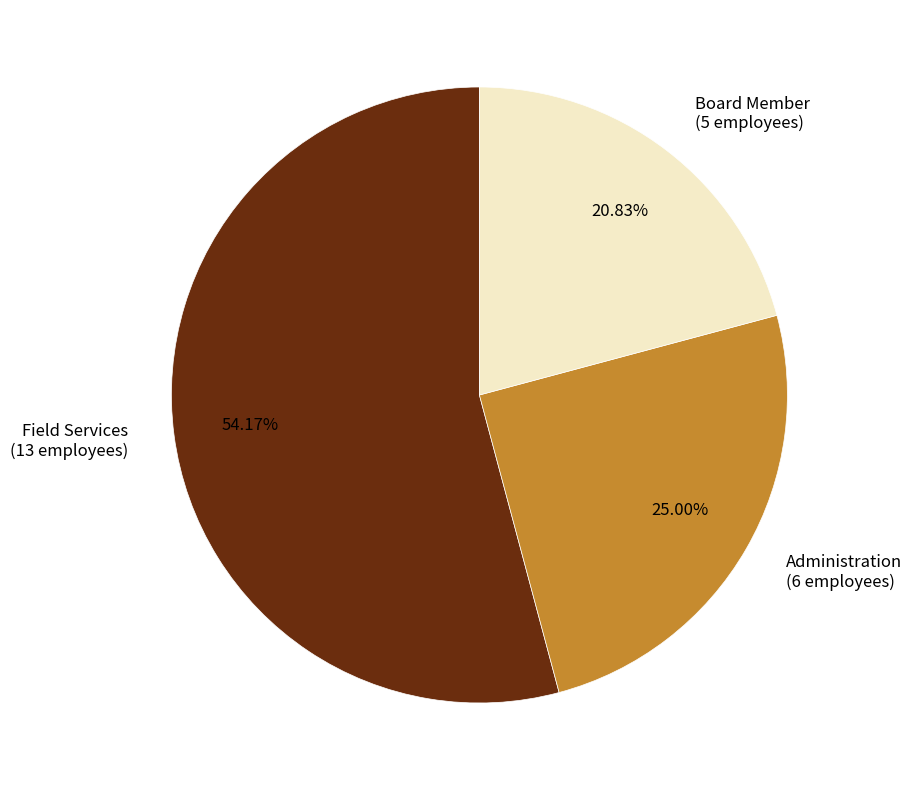

Which slice is the largest?

Field Services